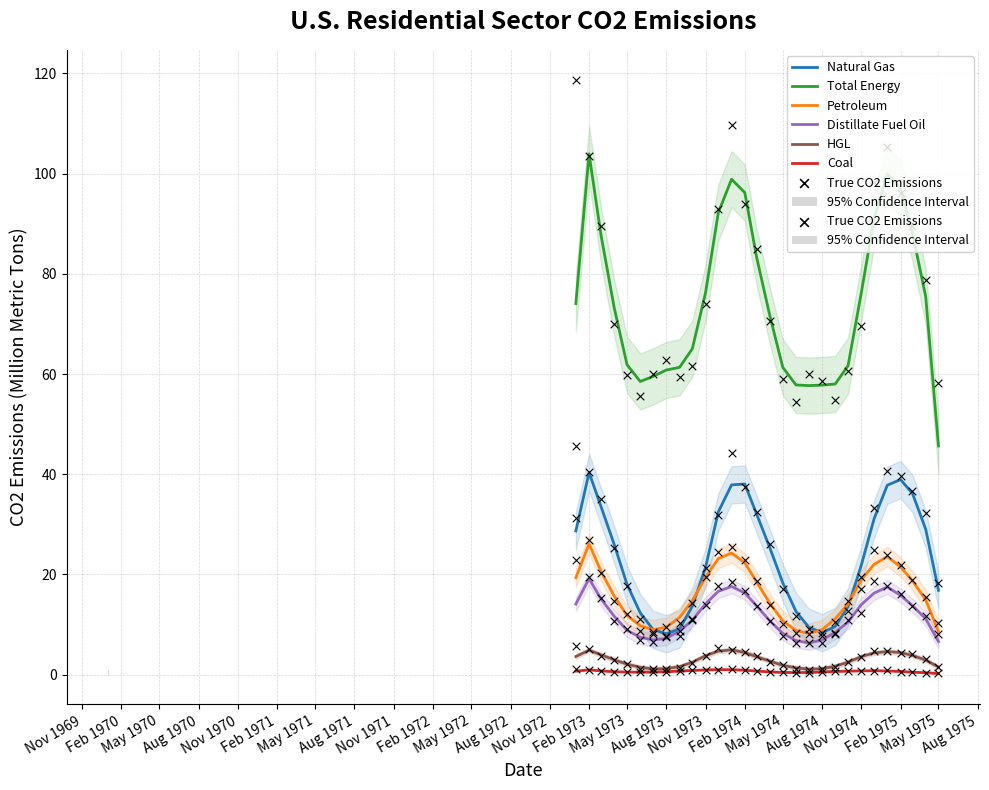

Which series reaches the maximum Y coordinate?

Total Energy